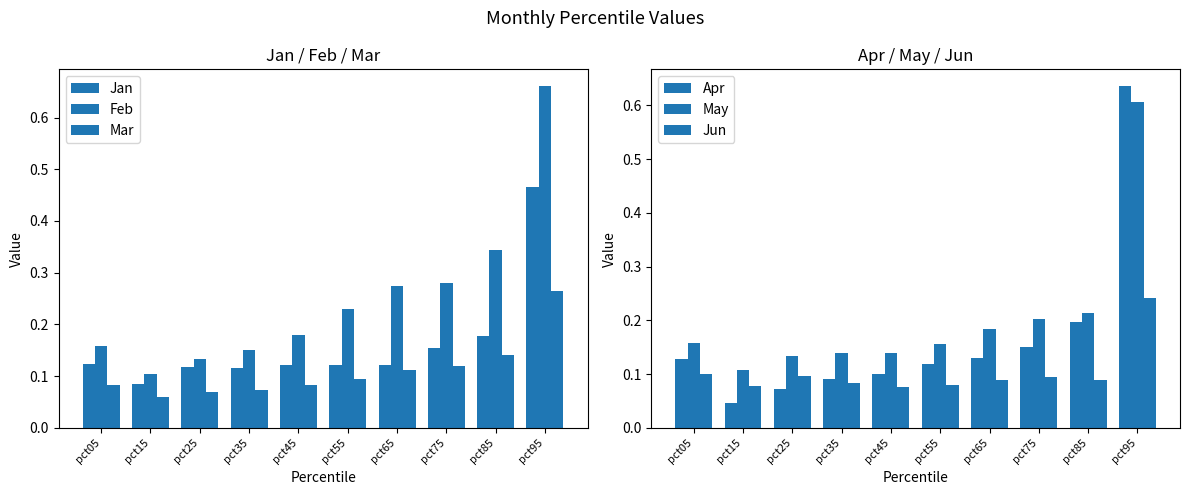

Where is Feb nearest to the value 0?

pct15